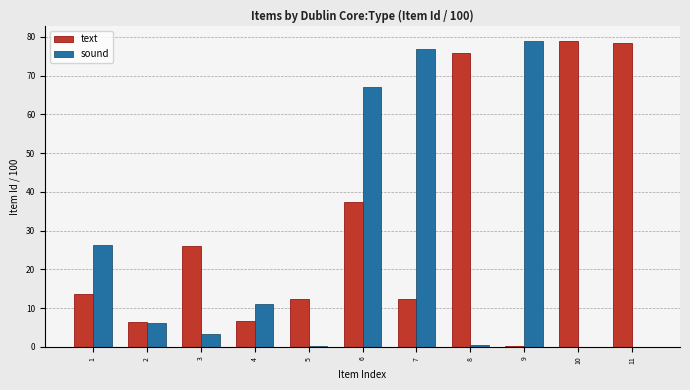

Which category has the highest value in the sound series?

9